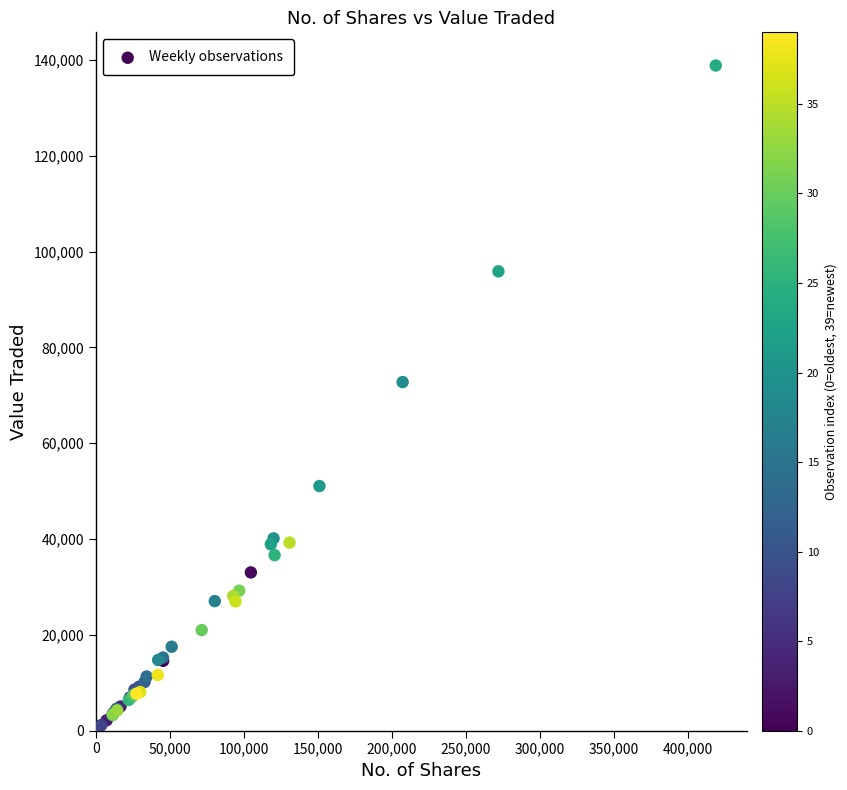

What Y value in the scatter plot is closest to 69574?

72750